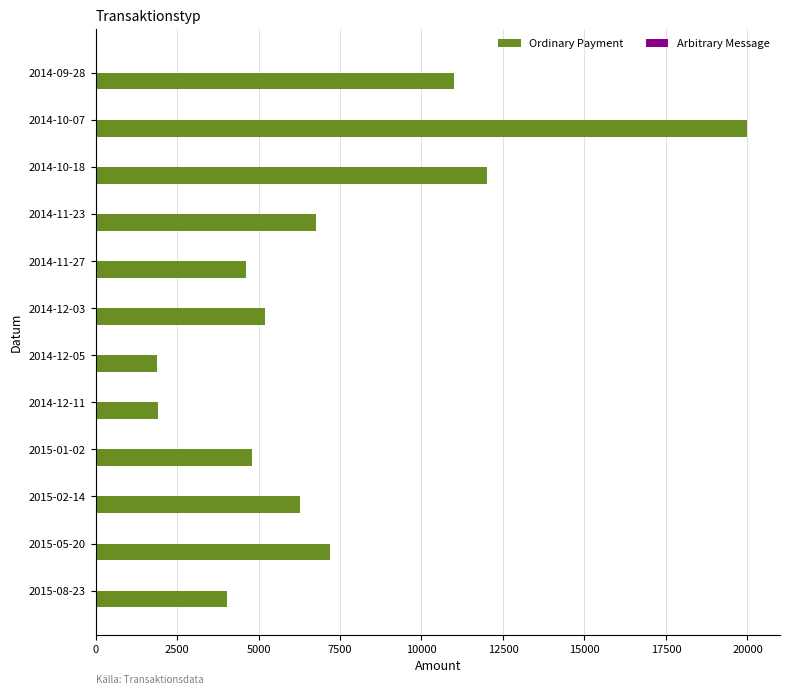

What is the smallest value displayed?

1899